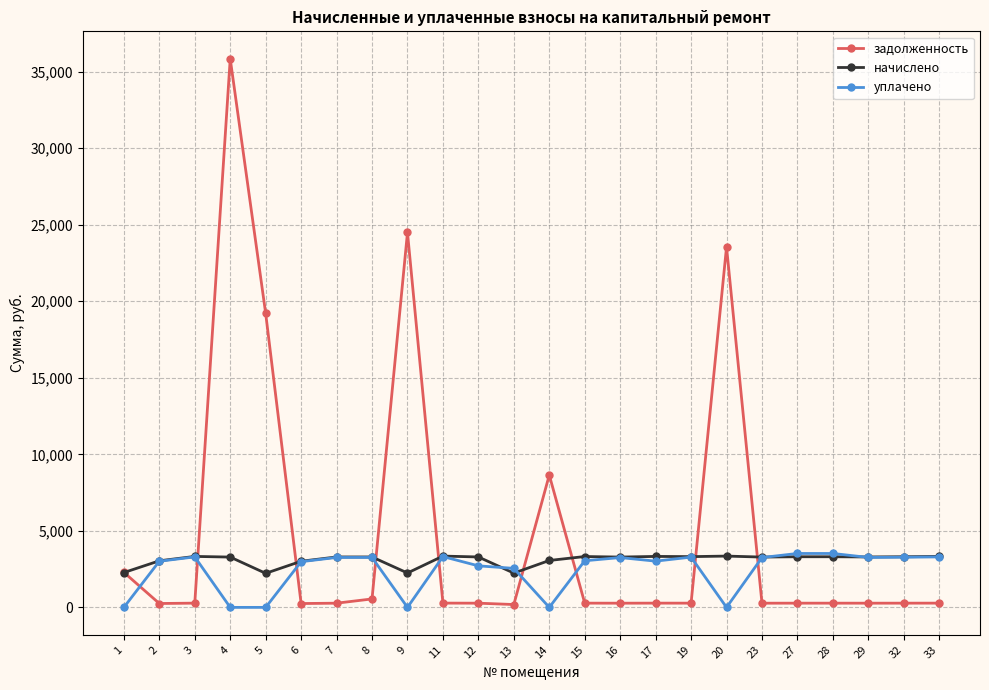

The задолженность series shows 2288.1 at 1. True or false?

True